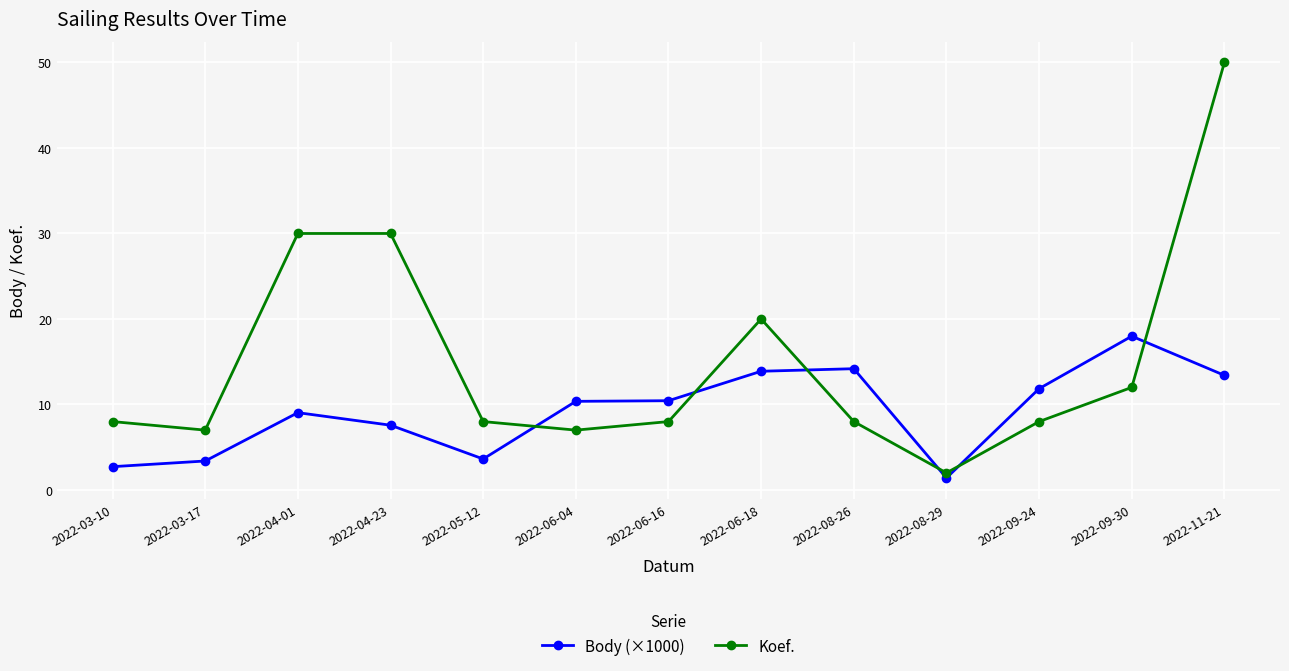

Which category has the lowest value in the Body (×1000) series?

2022-08-29